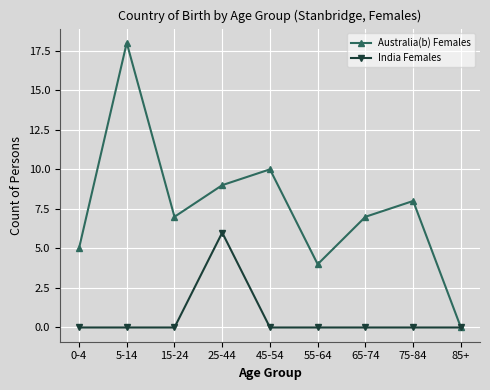

Is the value of India Females at 25-44 greater than the value of Australia(b) Females at 25-44?

No